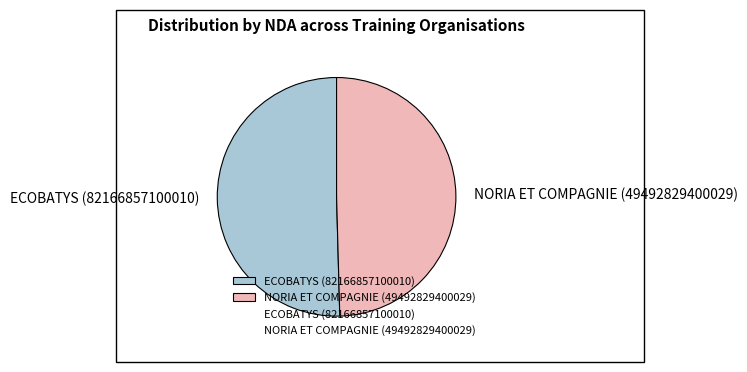

Count the number of slices in the pie.

2